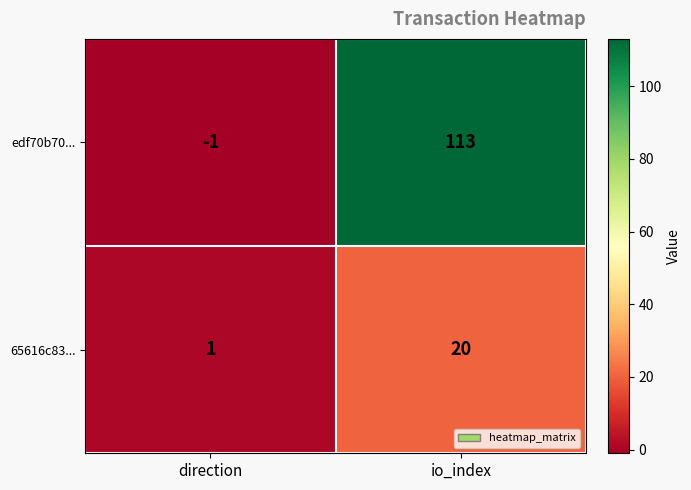

Reading left to right, what are all the values shown in this chart?

edf70b70...: direction=-1	io_index=113
65616c83...: direction=1	io_index=20